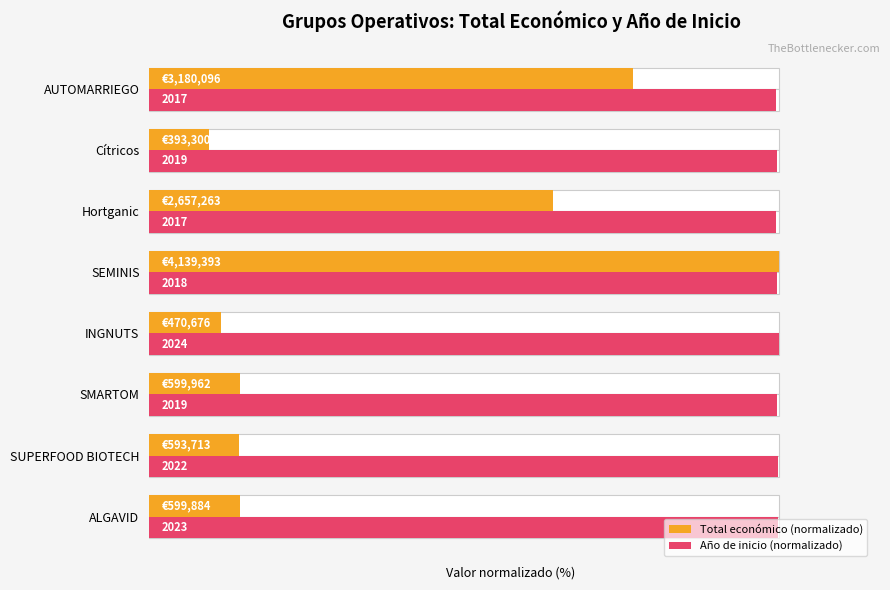

Count the number of data series in this chart.

2